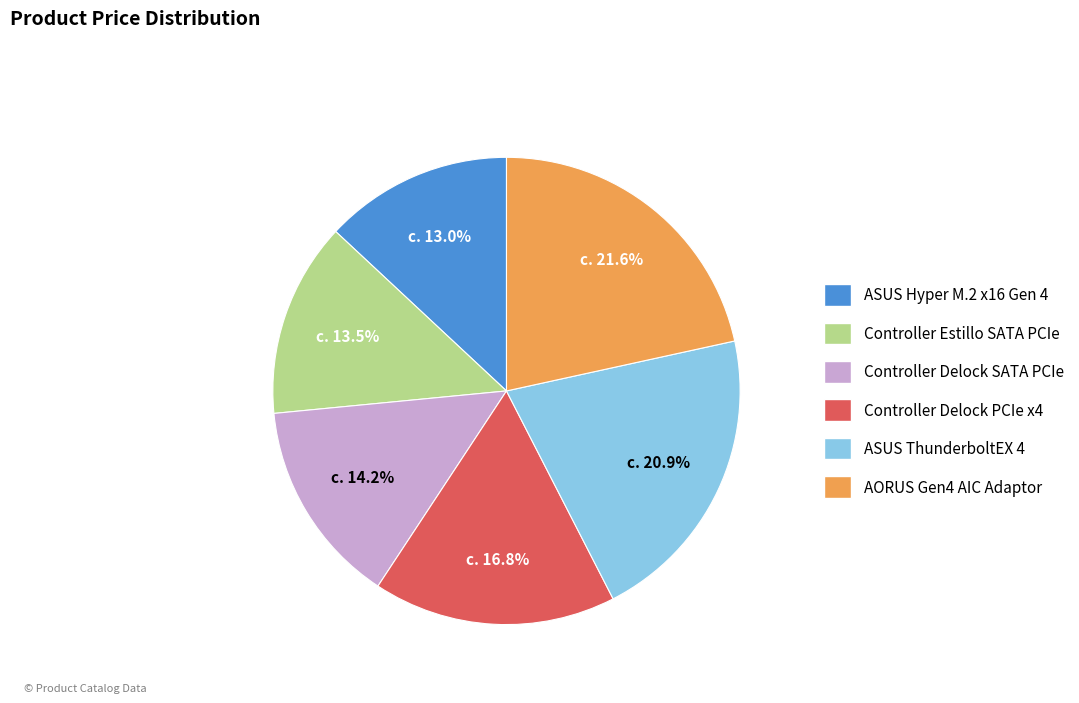

To the nearest percent, what is the average slice percentage?

17%